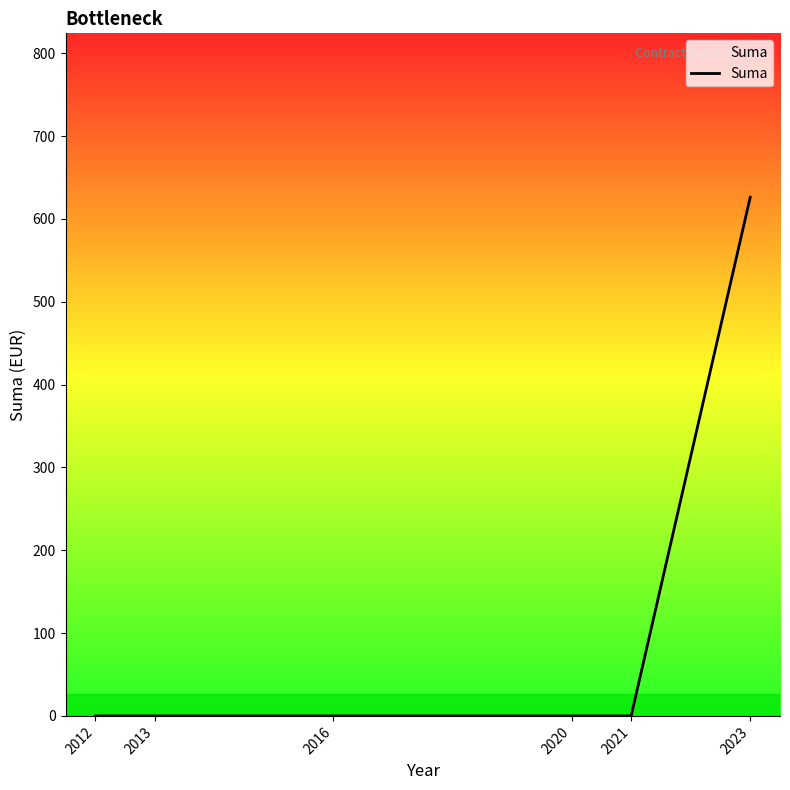

Reading left to right, transcribe all the data shown in this chart.

2012=0.0	2013=0.0	2016=0.0	2020=0.0	2021=0.0	2023=626.1